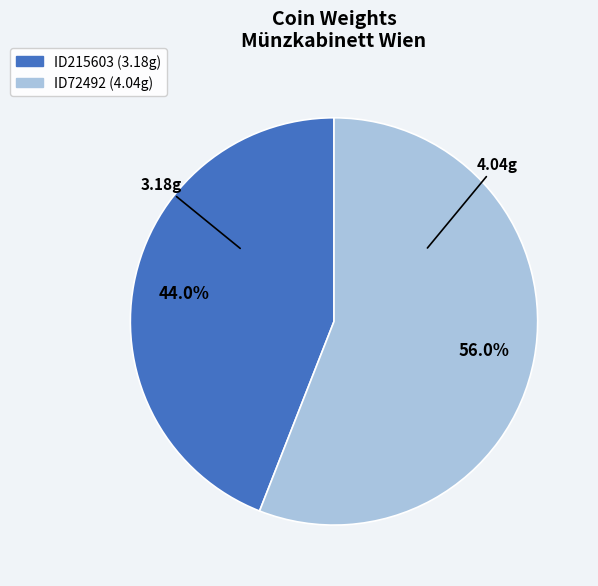

Count the number of slices in the pie.

2